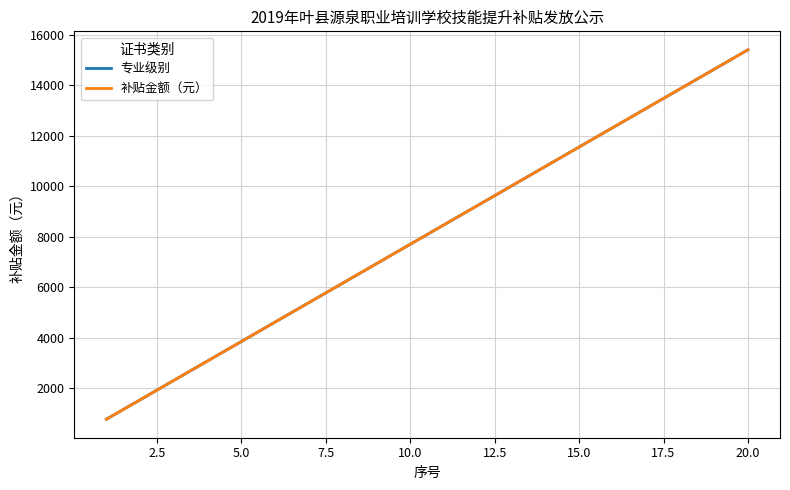

What is the smallest value displayed?

770